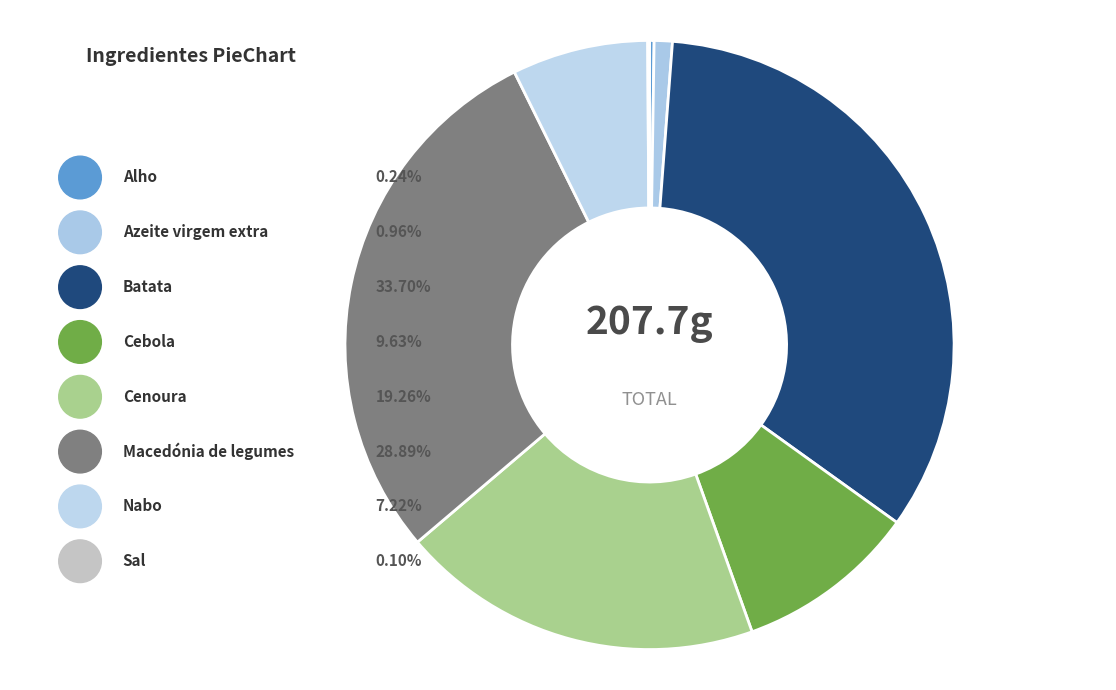

How many segments does this pie chart have?

8